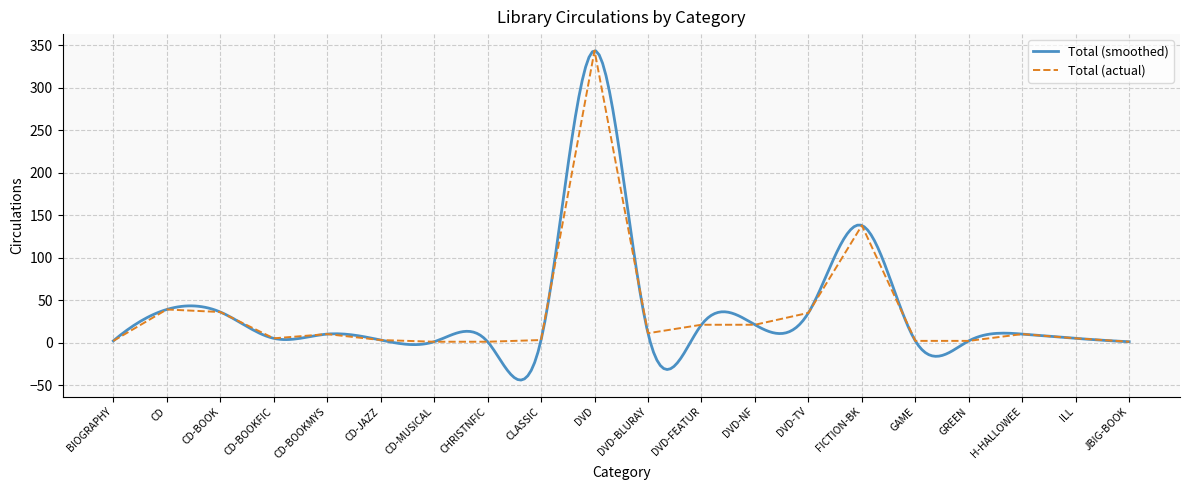

Reading left to right, transcribe all the data shown in this chart.

BIOGRAPHY=2	CD=39	CD-BOOK=36	CD-BOOKFIC=5	CD-BOOKMYS=10	CD-JAZZ=3	CD-MUSICAL=1	CHRISTNFIC=1	CLASSIC=3	DVD=344	DVD-BLURAY=11	DVD-FEATUR=21	DVD-NF=21	DVD-TV=35	FICTION-BK=138	GAME=2	GREEN=2	H-HALLOWEE=10	ILL=5	JBIG-BOOK=1